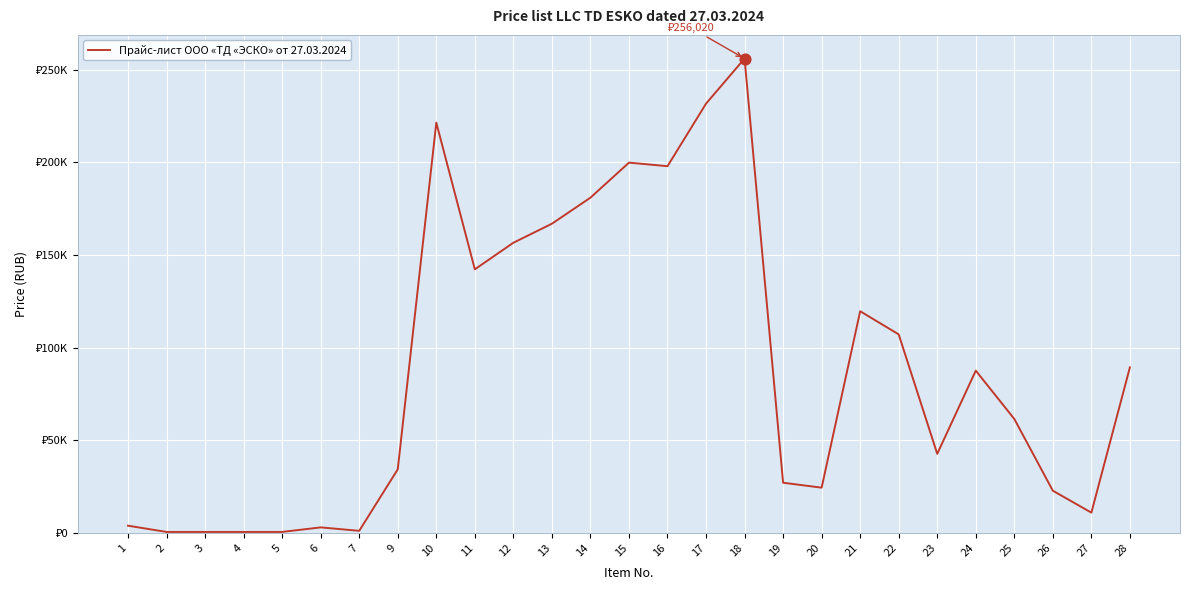

What is the change in value from 18 to 23?

-213288